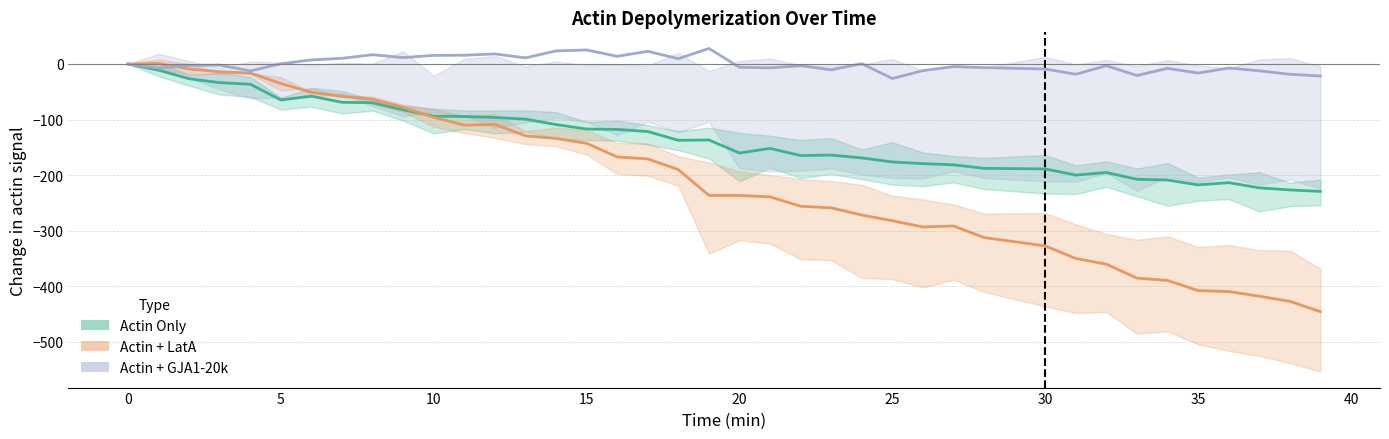

List the series in order of their peak value, lowest first.

Actin Only Mean, Actin + LatA Mean, Actin + GJA1-20k Mean